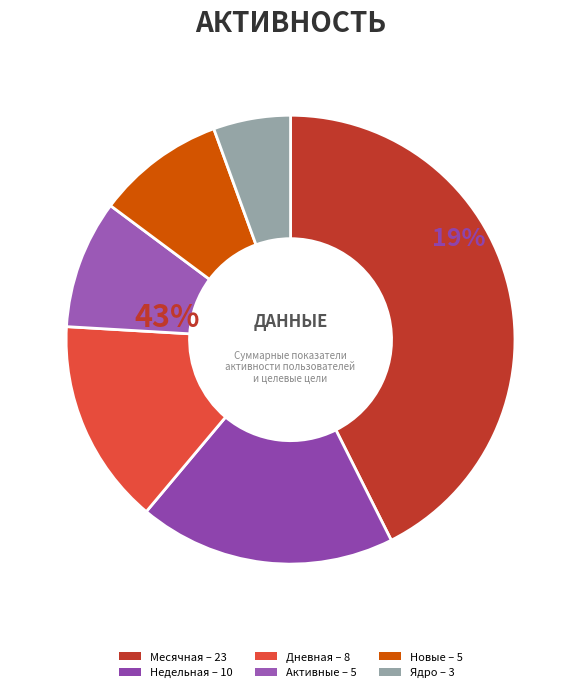

To the nearest percent, what is the average slice percentage?

17%